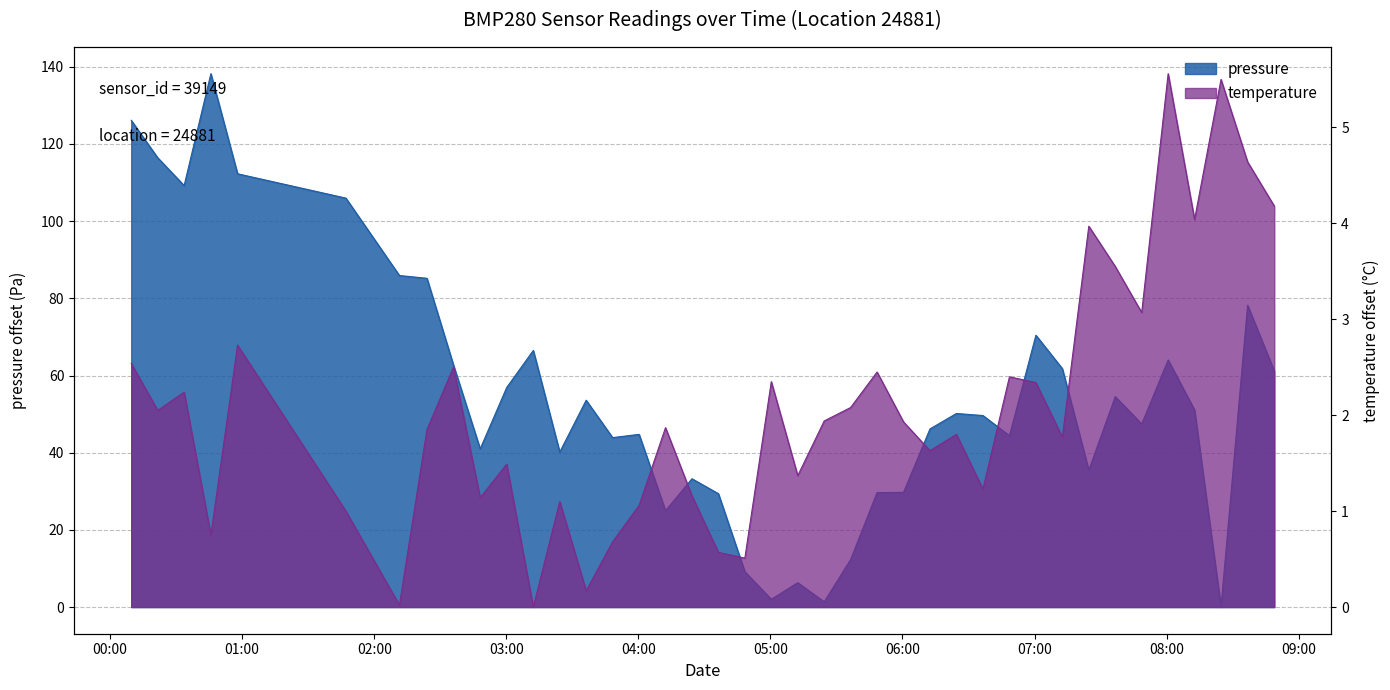

Does the chart display data point markers on the line(s)?

No